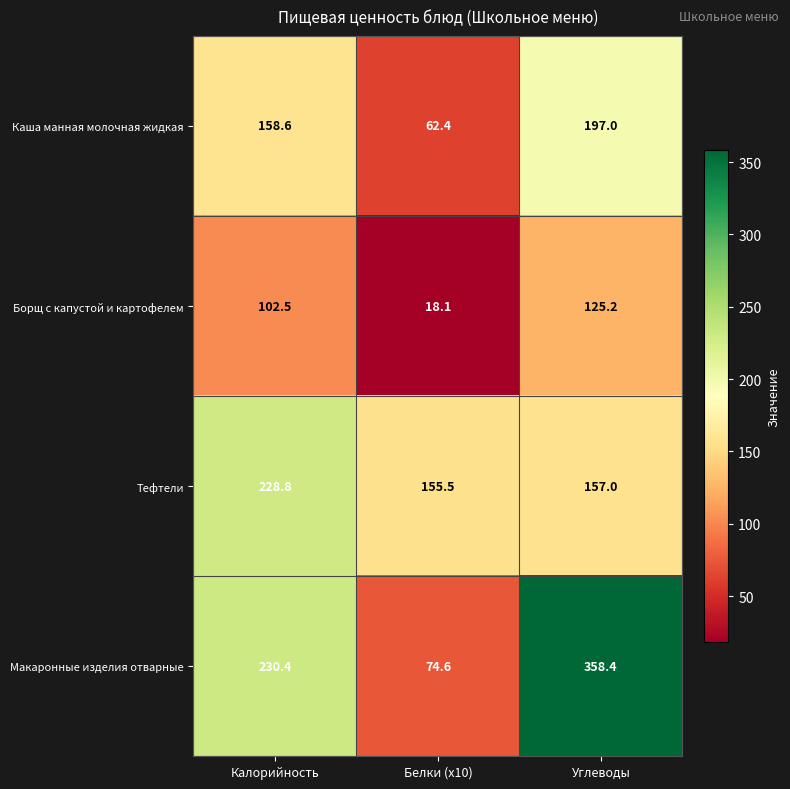

What is the sum of all Тефтели values?

541.3